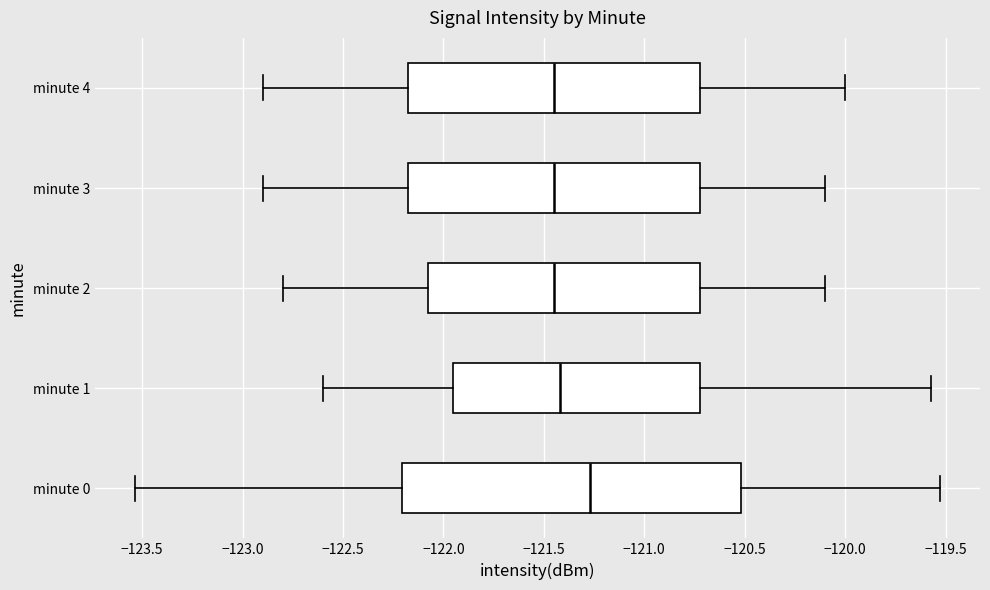

Reading bottom to top, transcribe this box plot: for each box, give where its median line is, the range the box spans, and where its two whiskers end, as read against the x-axis. The values are not printed on the chart, so give them approximately, as read against the axis.

minute 0: median -121.25, box -122.20 to -120.50, whiskers -123.55 to -119.55
minute 1: median -121.40, box -121.95 to -120.70, whiskers -122.60 to -119.55
minute 2: median -121.45, box -122.05 to -120.70, whiskers -122.80 to -120.10
minute 3: median -121.45, box -122.15 to -120.70, whiskers -122.90 to -120.10
minute 4: median -121.45, box -122.15 to -120.70, whiskers -122.90 to -120.00